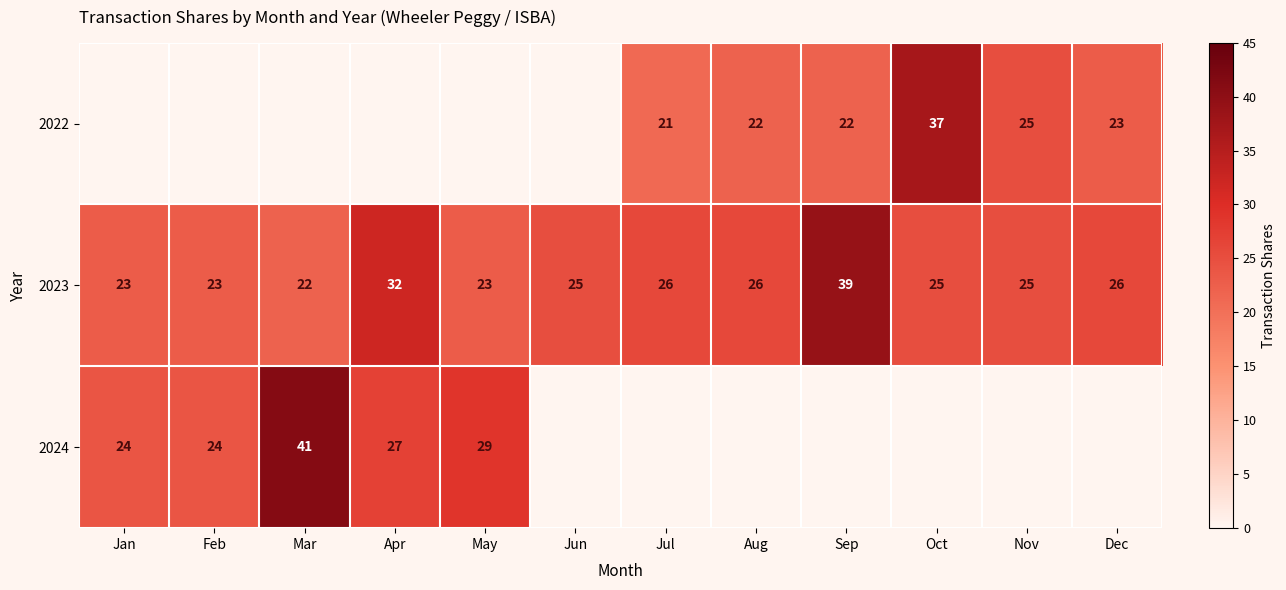

At which category does the chart reach its minimum across all series?

Jul